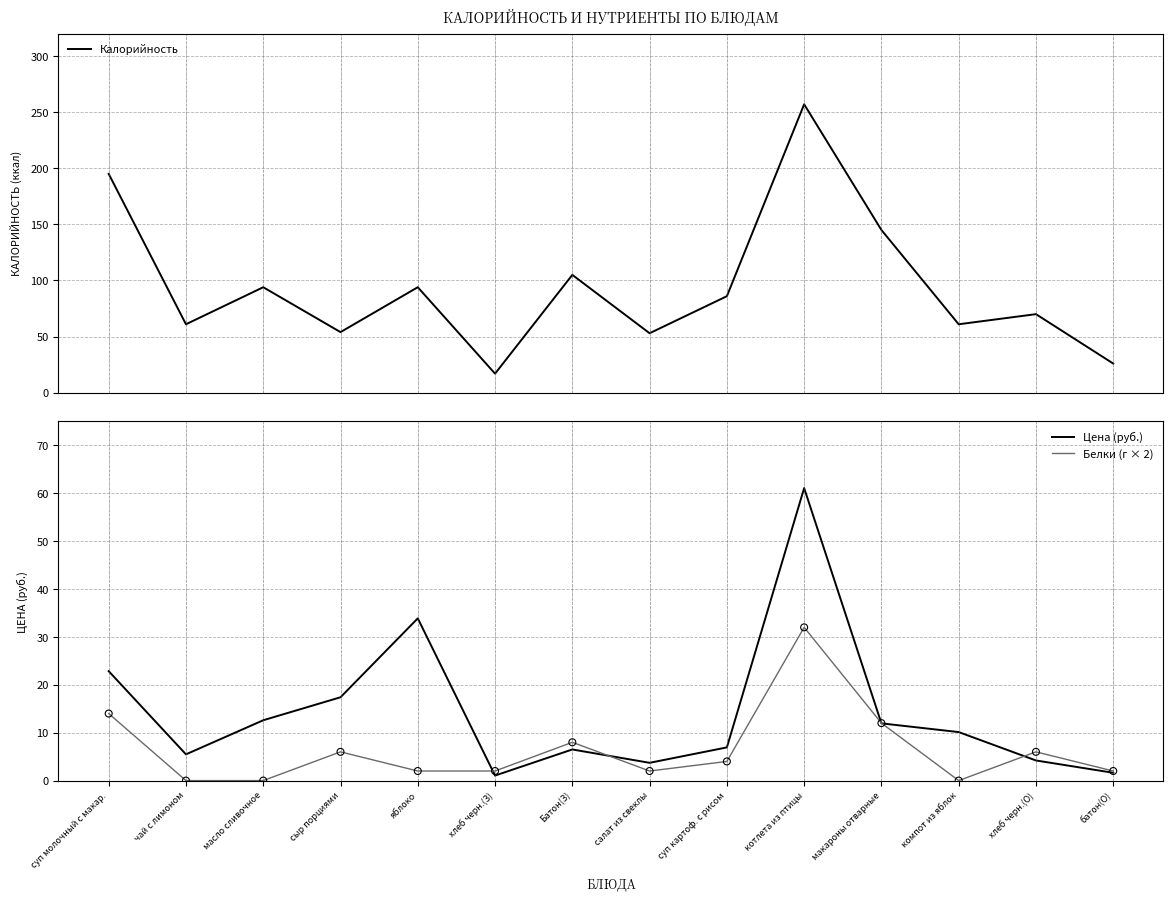

Which series has the widest spread of Y values?

Калорийность